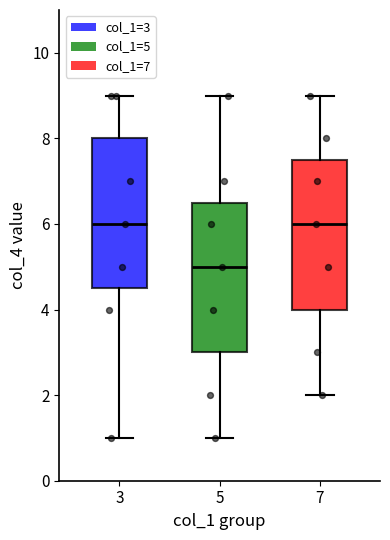

Reading left to right, transcribe this box plot: for each box, give where its median line is, the range the box spans, and where its two whiskers end, as read against the y-axis. The values are not printed on the chart, so give them approximately, as read against the axis.

3: median 6.0, box 4.6 to 8.0, whiskers 1.0 to 9.0
5: median 5.0, box 3.0 to 6.6, whiskers 1.0 to 9.0
7: median 6.0, box 4.0 to 7.6, whiskers 2.0 to 9.0